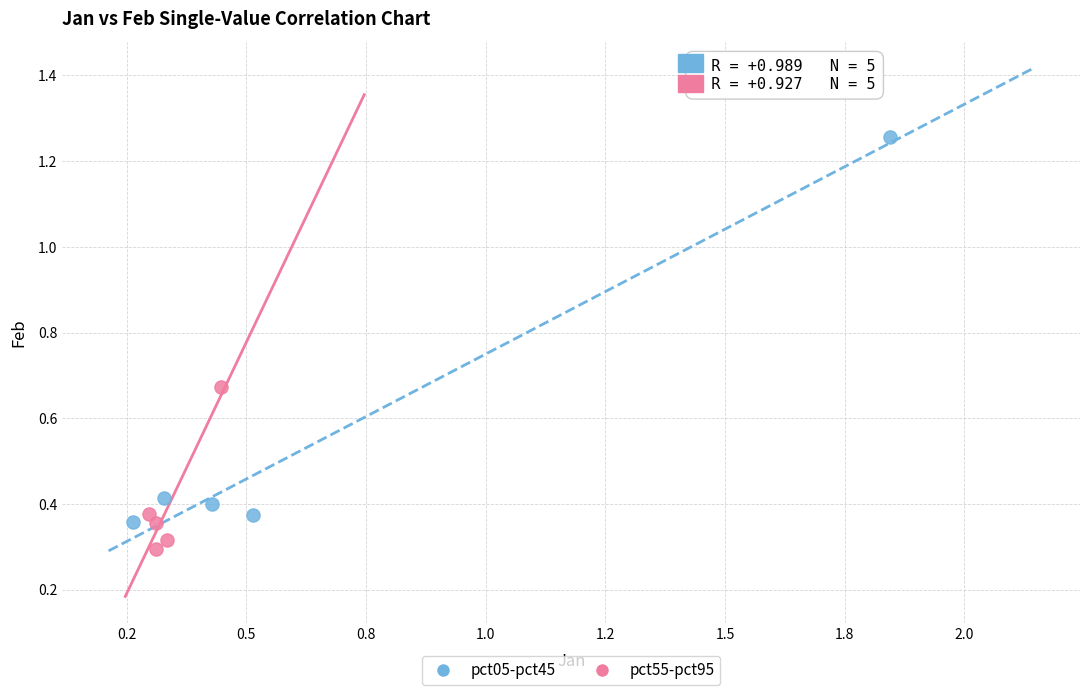

Which series has the largest Y range (max minus min)?

pct05-pct45